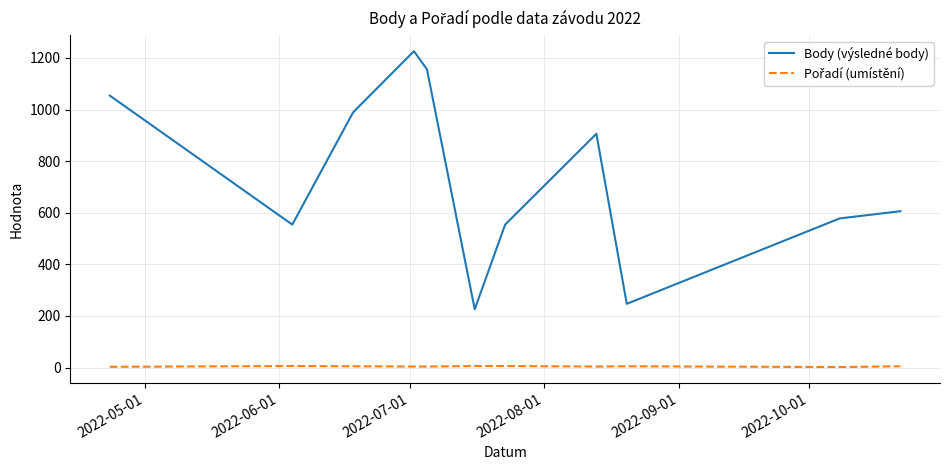

Which series has the largest total across all categories?

Body (výsledné body)